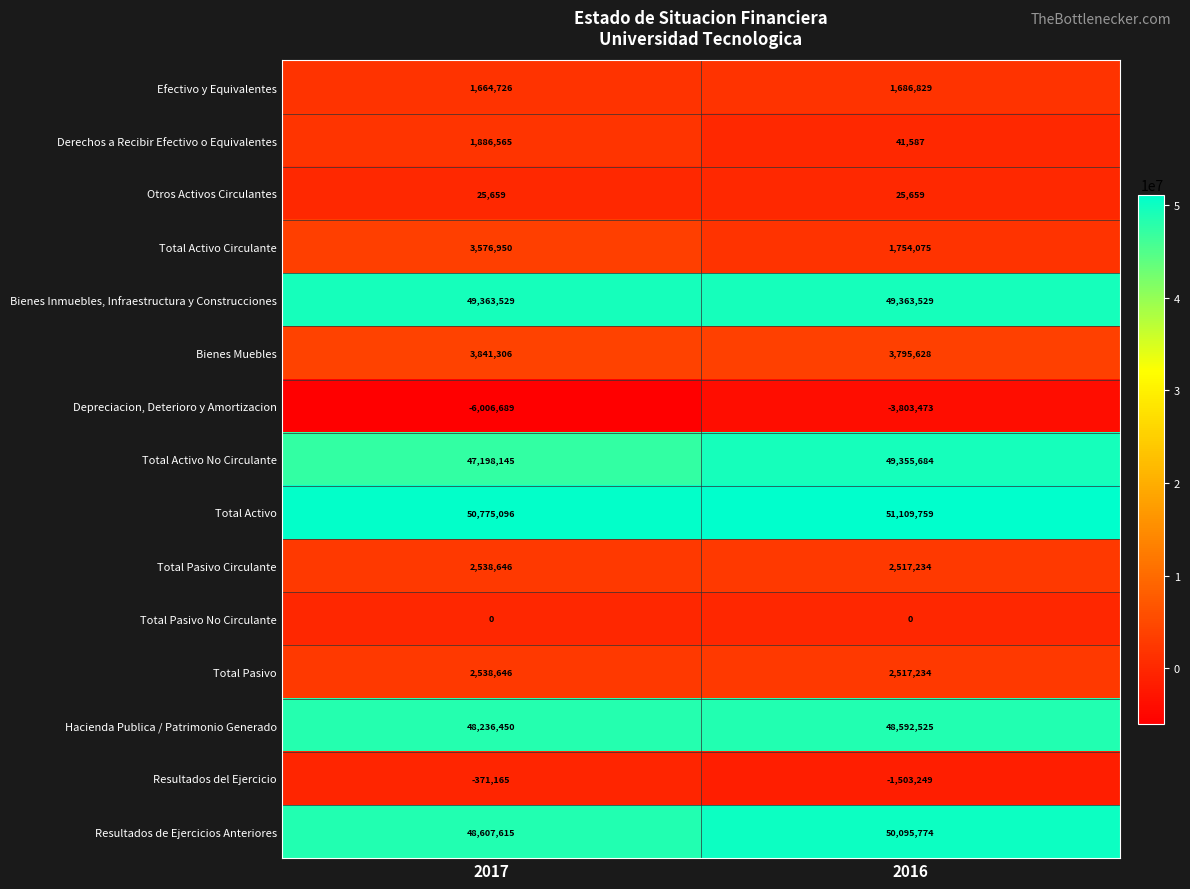

What is the sum of all Total Pasivo values?

5055880